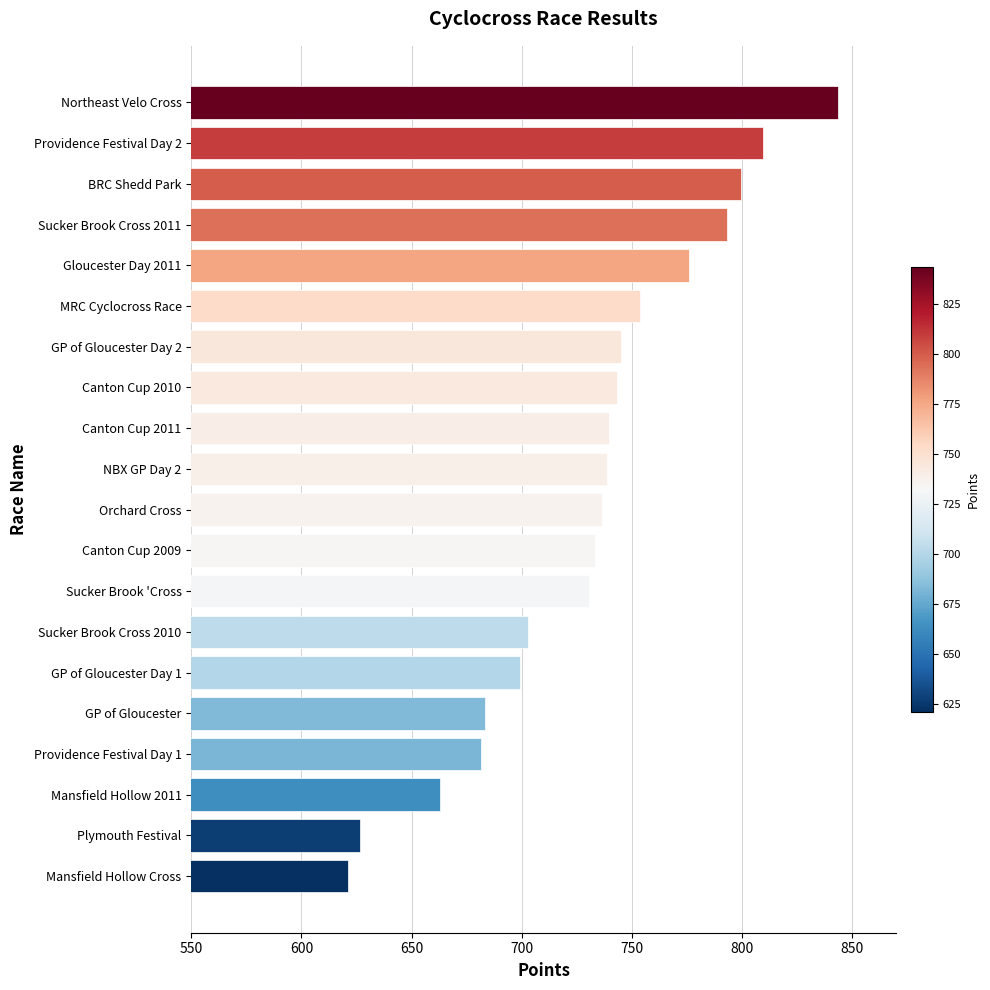

What is the difference between the second highest and second lowest values?

182.7